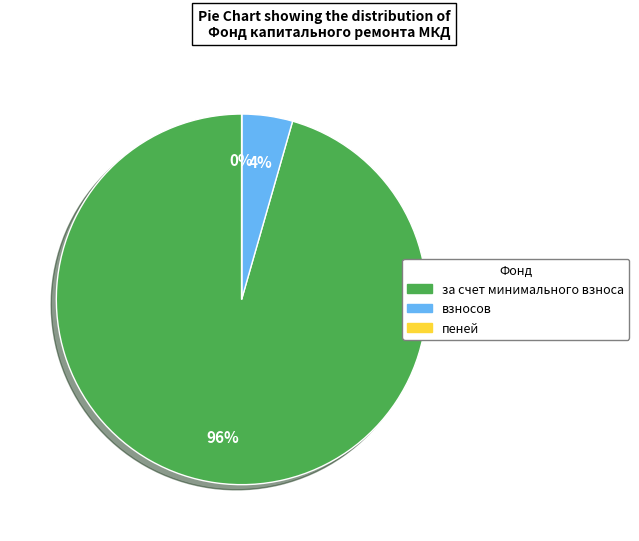

To the nearest percent, what is the average slice percentage?

33%